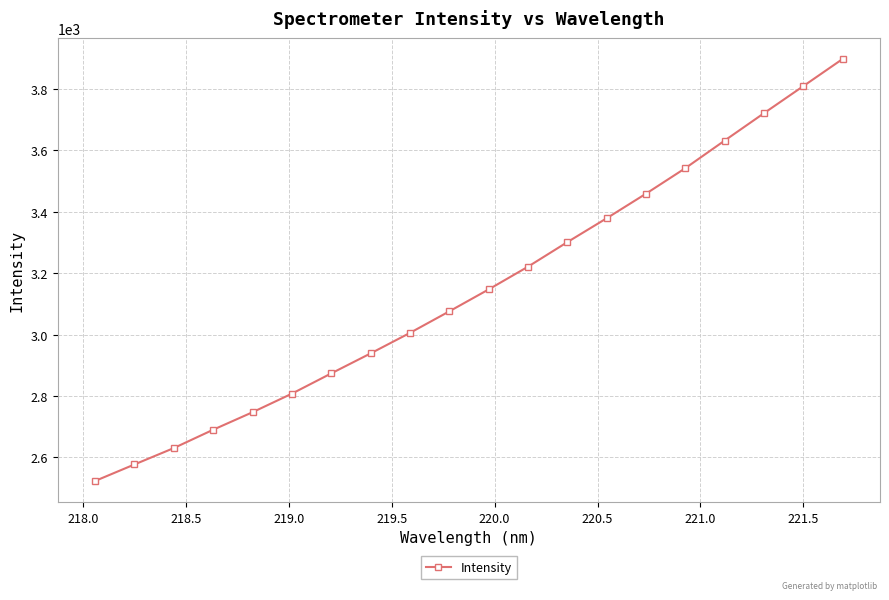

What is the average value?

3148.8